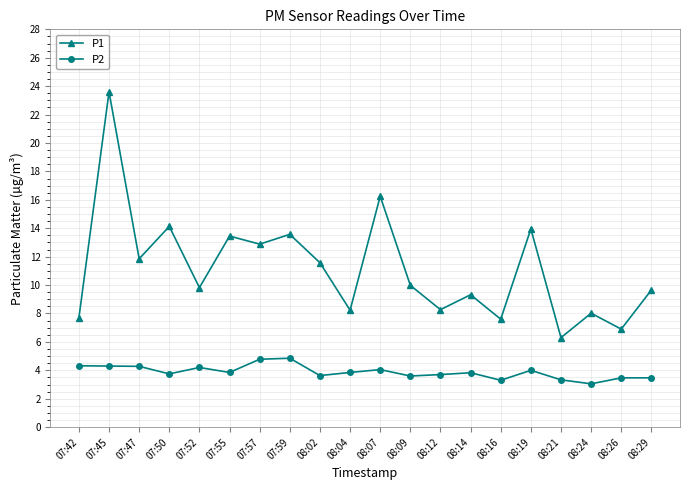

List the series in order of their overall mean, highest first.

P1, P2